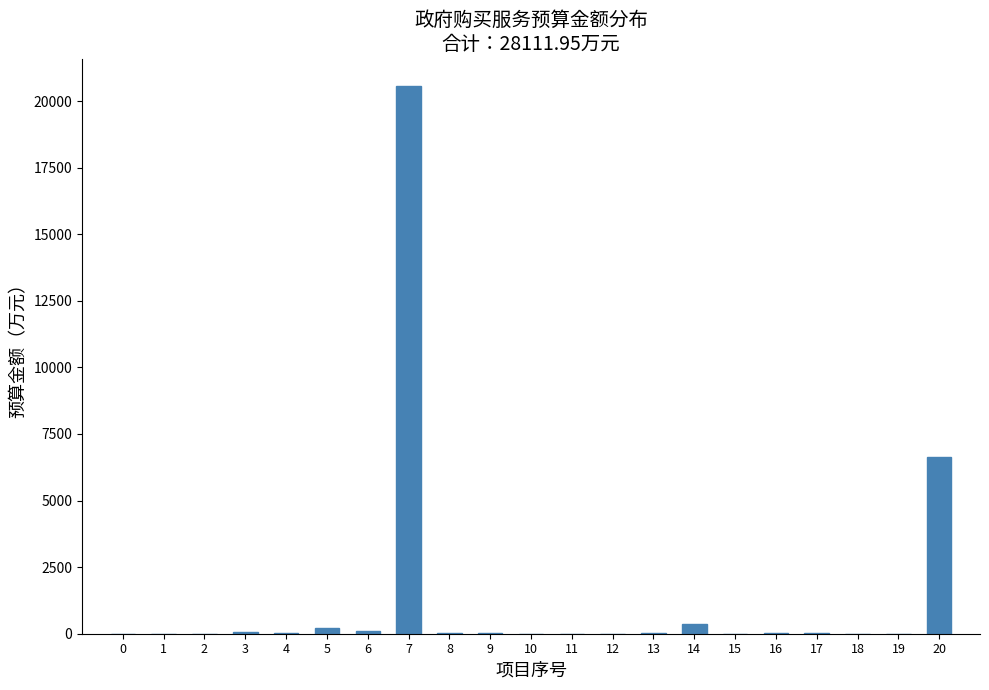

What is the maximum value shown in the chart?

20569.5